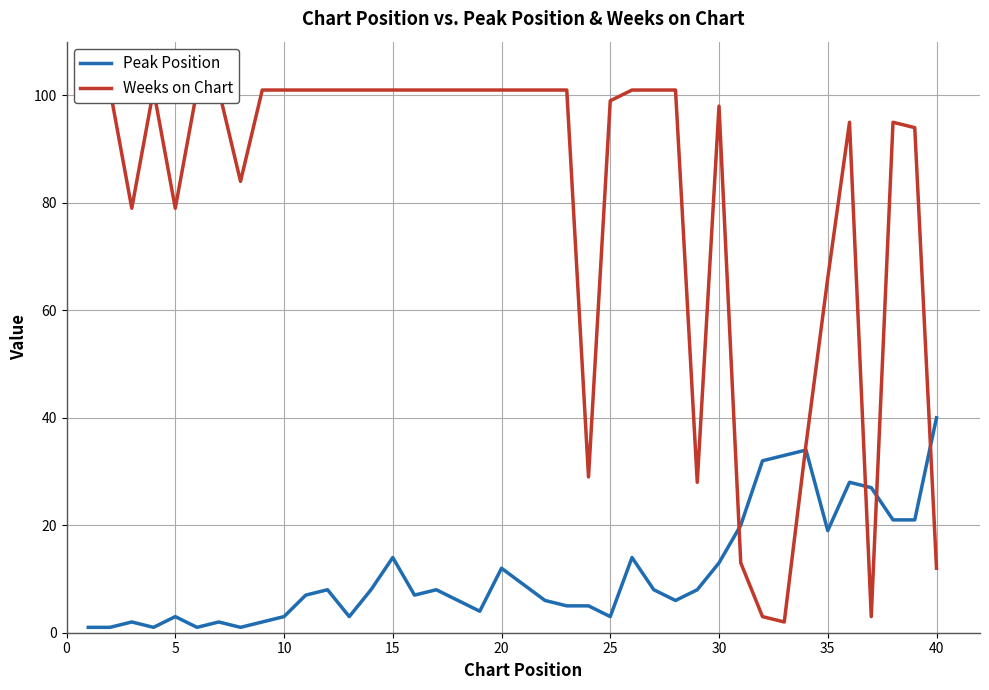

List the series in order of their peak value, lowest first.

Peak Position, Weeks on Chart